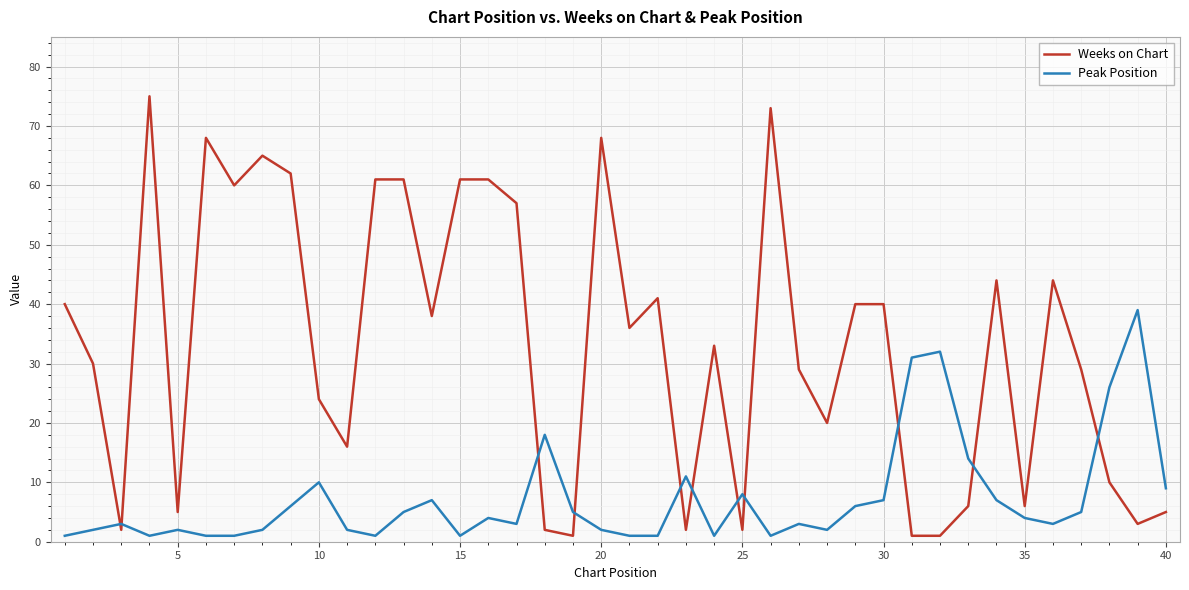

Which series has the largest range (max minus min)?

Weeks on Chart